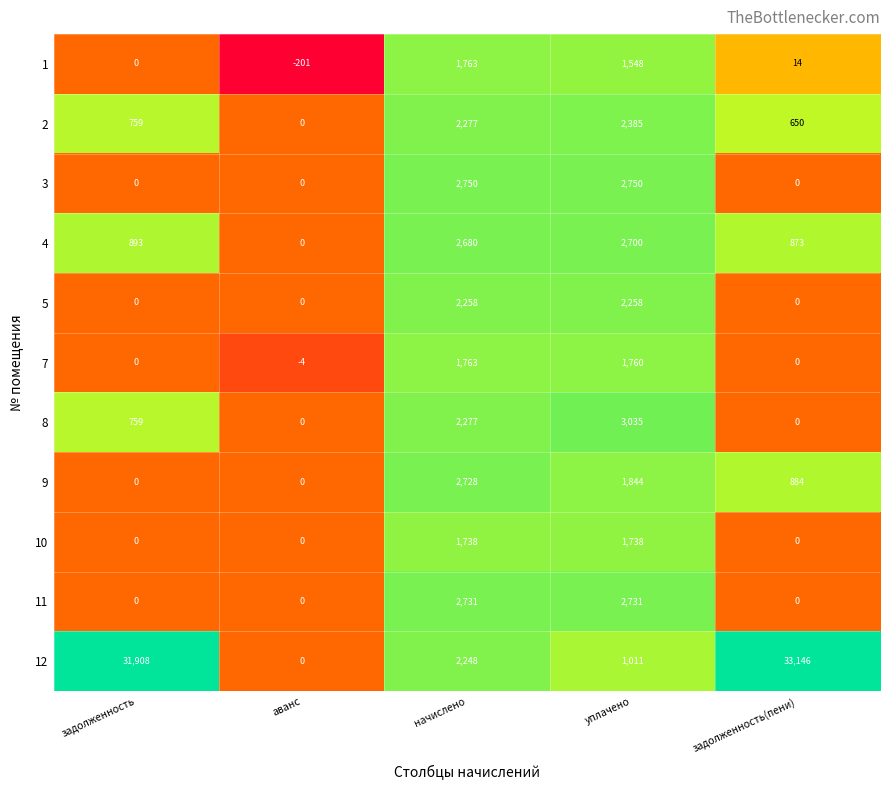

List the labels in order of 4 value, largest first.

уплачено, начислено, задолженность, задолженность(пени), аванс